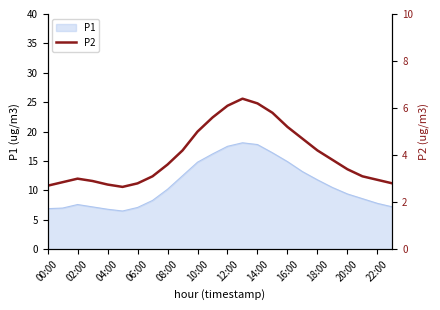

What is the sum of all values?

95.8